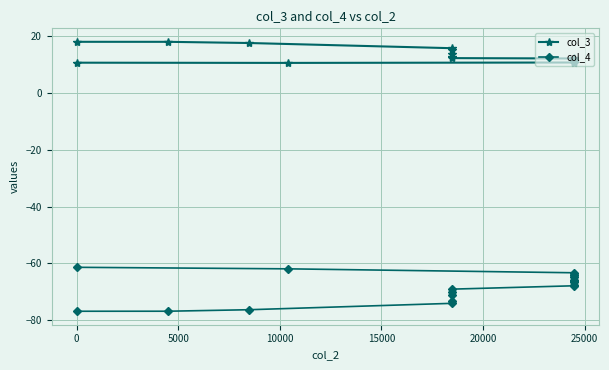

How many lines are shown in the chart?

2